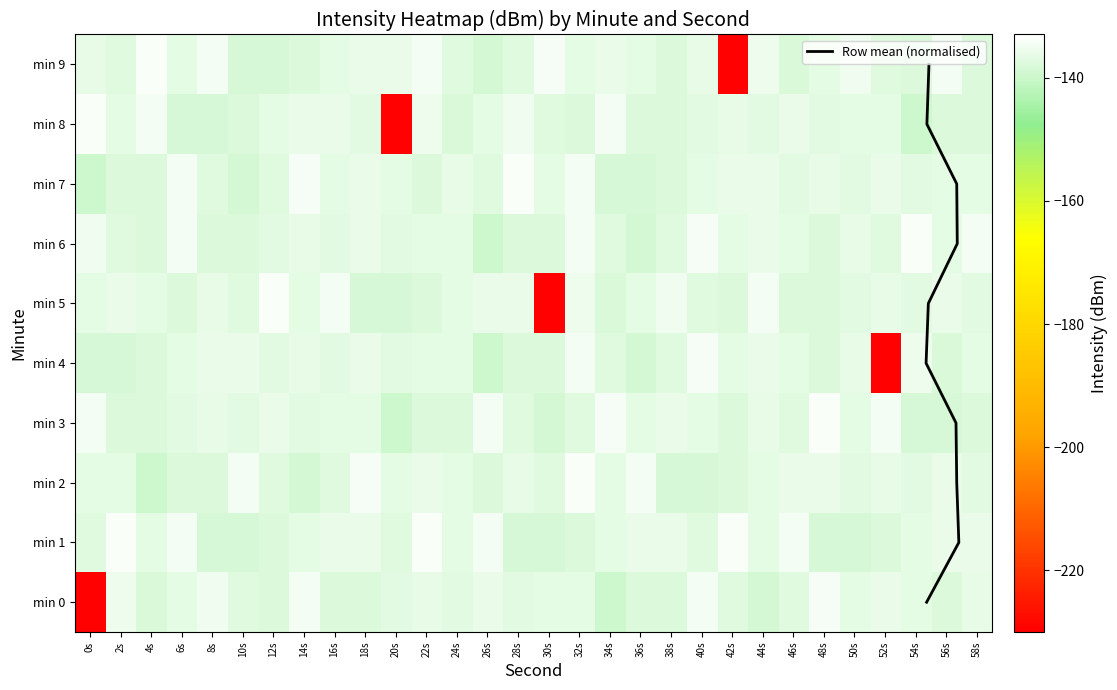

Reading left to right, list all the values displayed in this chart.

0: 0s=-229.5	2s=-135.4	4s=-138.1	6s=-136.6	8s=-135.3	10s=-137.5	12s=-137.8	14s=-134.7	16s=-137.9	18s=-137.9	20s=-137.2	22s=-136.3	24s=-136.9	26s=-135.7	28s=-137.0	30s=-136.5	32s=-136.7	34s=-139.5	36s=-137.7	38s=-137.6	40s=-134.9	42s=-137.2	44s=-138.8	46s=-137.5	48s=-134.3	50s=-136.7	52s=-135.9	54s=-136.6	56s=-137.8	58s=-136.4
1: 0s=-137.2	2s=-133.8	4s=-136.6	6s=-134.8	8s=-138.3	10s=-138.4	12s=-137.8	14s=-136.4	16s=-135.8	18s=-136.0	20s=-137.2	22s=-133.8	24s=-136.6	26s=-134.8	28s=-138.3	30s=-138.4	32s=-137.8	34s=-136.4	36s=-135.8	38s=-136.0	40s=-137.2	42s=-133.8	44s=-136.6	46s=-134.8	48s=-138.3	50s=-138.4	52s=-137.8	54s=-136.4	56s=-135.8	58s=-136.0
2: 0s=-136.5	2s=-136.7	4s=-139.5	6s=-137.7	8s=-137.6	10s=-134.9	12s=-137.2	14s=-138.8	16s=-137.5	18s=-134.3	20s=-136.7	22s=-135.9	24s=-136.6	26s=-137.8	28s=-136.4	30s=-137.2	32s=-133.8	34s=-136.6	36s=-134.8	38s=-138.3	40s=-138.4	42s=-137.8	44s=-136.4	46s=-135.8	48s=-136.0	50s=-137.2	52s=-136.3	54s=-136.9	56s=-135.7	58s=-137.0
3: 0s=-134.7	2s=-137.9	4s=-137.9	6s=-137.2	8s=-136.3	10s=-136.9	12s=-135.7	14s=-137.0	16s=-136.5	18s=-136.7	20s=-139.5	22s=-137.7	24s=-137.6	26s=-134.9	28s=-137.2	30s=-138.8	32s=-137.5	34s=-134.3	36s=-136.7	38s=-135.9	40s=-136.6	42s=-137.8	44s=-136.4	46s=-137.2	48s=-133.8	50s=-136.6	52s=-134.8	54s=-138.3	56s=-138.4	58s=-137.8
4: 0s=-138.3	2s=-138.4	4s=-137.8	6s=-136.4	8s=-135.8	10s=-136.0	12s=-137.2	14s=-136.3	16s=-136.9	18s=-135.7	20s=-137.0	22s=-136.5	24s=-136.7	26s=-139.5	28s=-137.7	30s=-137.6	32s=-134.9	34s=-137.2	36s=-138.8	38s=-137.5	40s=-134.3	42s=-136.7	44s=-135.9	46s=-136.6	48s=-137.8	50s=-136.4	52s=-229.5	54s=-135.4	56s=-138.1	58s=-136.6
5: 0s=-136.7	2s=-135.9	4s=-136.6	6s=-137.8	8s=-136.4	10s=-137.2	12s=-133.8	14s=-136.6	16s=-134.8	18s=-138.3	20s=-138.4	22s=-137.8	24s=-136.4	26s=-135.8	28s=-136.0	30s=-229.5	32s=-135.4	34s=-138.1	36s=-136.6	38s=-135.3	40s=-137.5	42s=-137.8	44s=-134.7	46s=-137.9	48s=-137.9	50s=-137.2	52s=-136.3	54s=-136.9	56s=-135.7	58s=-137.0
6: 0s=-135.3	2s=-137.5	4s=-137.8	6s=-134.7	8s=-137.9	10s=-137.9	12s=-137.2	14s=-136.3	16s=-136.9	18s=-135.7	20s=-137.0	22s=-136.5	24s=-136.7	26s=-139.5	28s=-137.7	30s=-137.6	32s=-134.9	34s=-137.2	36s=-138.8	38s=-137.5	40s=-134.3	42s=-136.7	44s=-135.9	46s=-136.6	48s=-137.8	50s=-136.4	52s=-137.2	54s=-133.8	56s=-136.6	58s=-134.8
7: 0s=-139.5	2s=-137.7	4s=-137.6	6s=-134.9	8s=-137.2	10s=-138.8	12s=-137.5	14s=-134.3	16s=-136.7	18s=-135.9	20s=-136.6	22s=-137.8	24s=-136.4	26s=-137.2	28s=-133.8	30s=-136.6	32s=-134.8	34s=-138.3	36s=-138.4	38s=-137.8	40s=-136.4	42s=-135.8	44s=-136.0	46s=-137.2	48s=-136.3	50s=-136.9	52s=-135.7	54s=-137.0	56s=-136.5	58s=-136.7
8: 0s=-133.8	2s=-136.6	4s=-134.8	6s=-138.3	8s=-138.4	10s=-137.8	12s=-136.4	14s=-135.8	16s=-136.0	18s=-137.2	20s=-229.5	22s=-135.4	24s=-138.1	26s=-136.6	28s=-135.3	30s=-137.5	32s=-137.8	34s=-134.7	36s=-137.9	38s=-137.9	40s=-137.2	42s=-136.3	44s=-136.9	46s=-135.7	48s=-137.0	50s=-136.5	52s=-136.7	54s=-139.5	56s=-137.7	58s=-137.6
9: 0s=-136.4	2s=-137.2	4s=-133.8	6s=-136.6	8s=-134.8	10s=-138.3	12s=-138.4	14s=-137.8	16s=-136.4	18s=-135.8	20s=-136.0	22s=-134.9	24s=-137.2	26s=-138.8	28s=-137.5	30s=-134.3	32s=-136.7	34s=-135.9	36s=-136.6	38s=-137.8	40s=-136.4	42s=-229.5	44s=-135.4	46s=-138.1	48s=-136.6	50s=-135.3	52s=-137.5	54s=-137.8	56s=-134.7	58s=-137.9